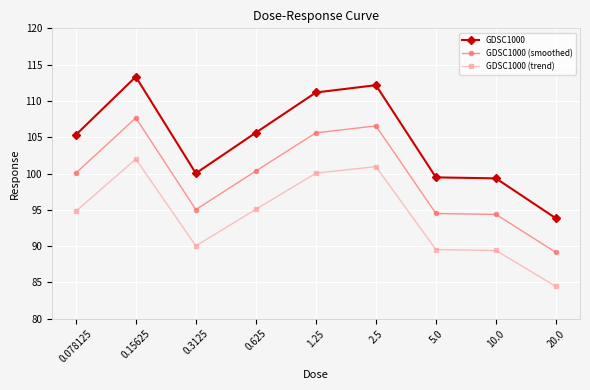

Is this an area chart (filled region under the line)?

No